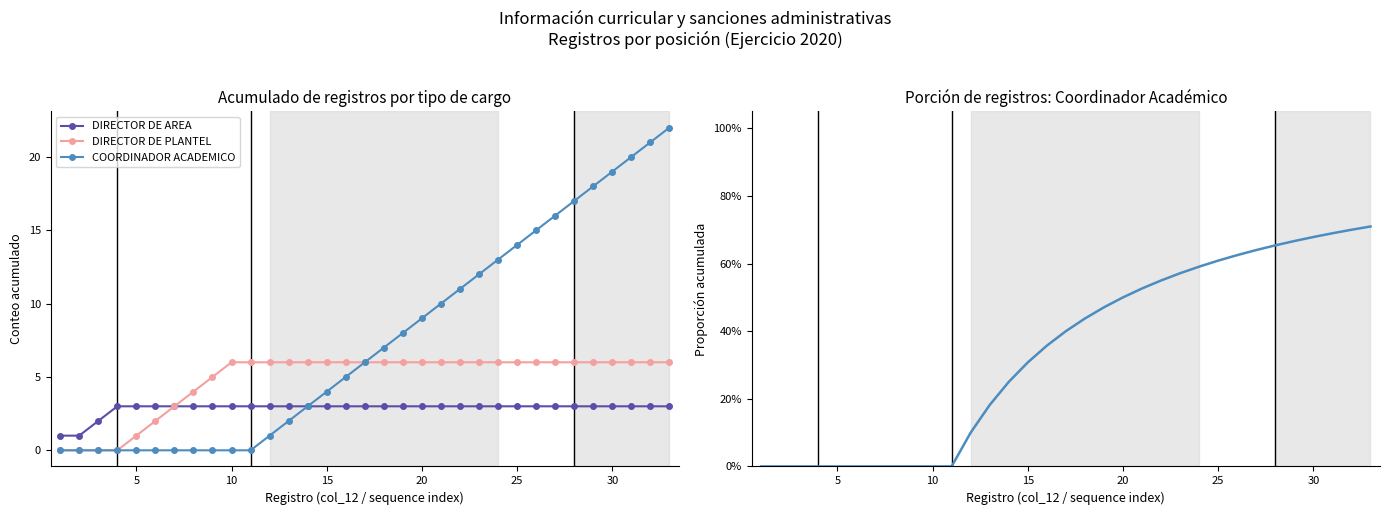

The DIRECTOR DE AREA series shows 2 at 10. True or false?

False